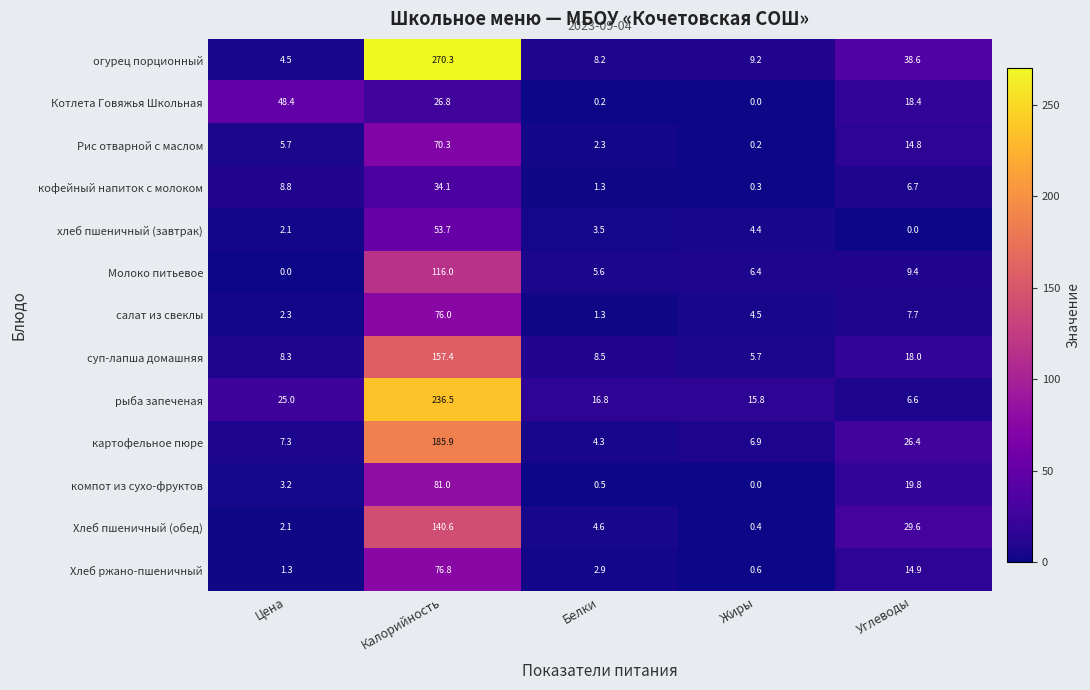

What is the average value of the огурец порционный series?

66.2